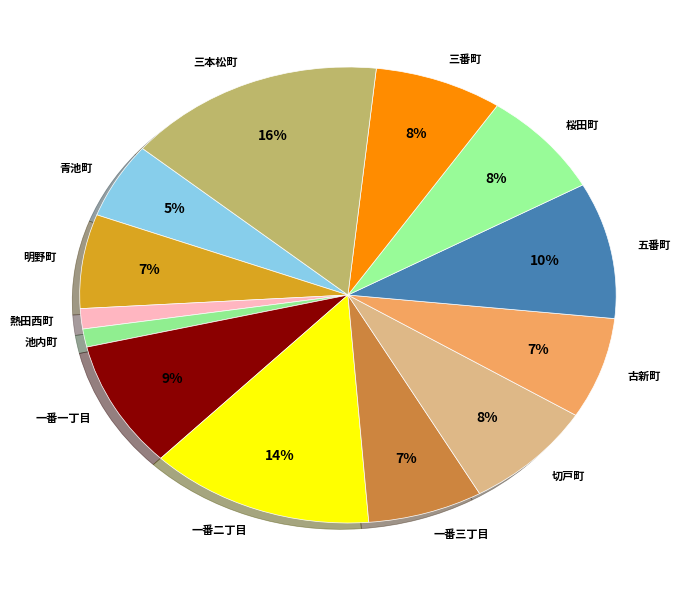

Is there a majority slice in this chart?

No